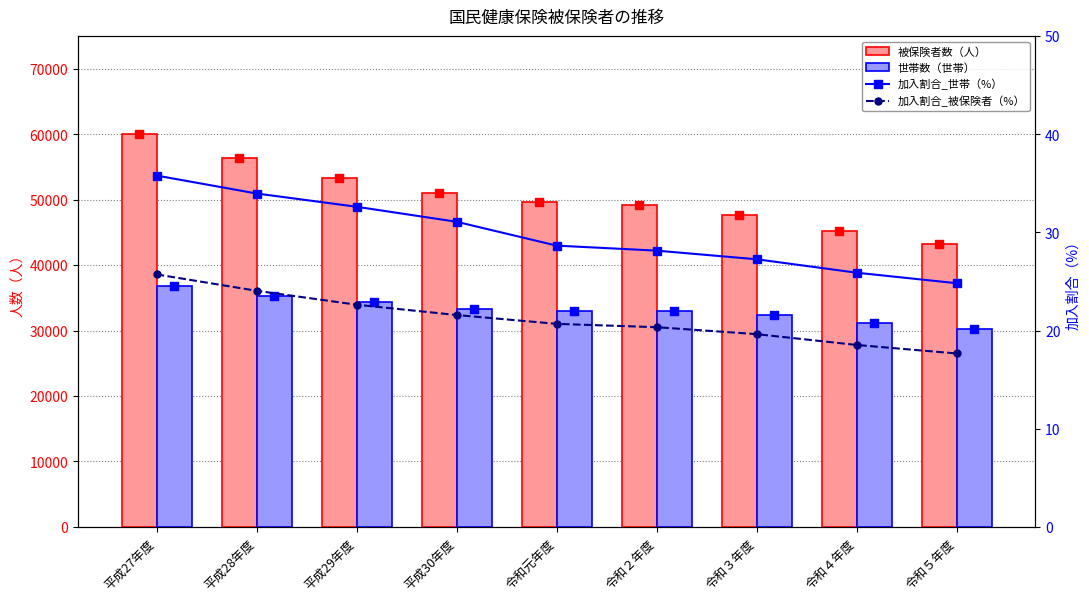

Which series contains the lowest Y value?

加入割合_被保険者（%）